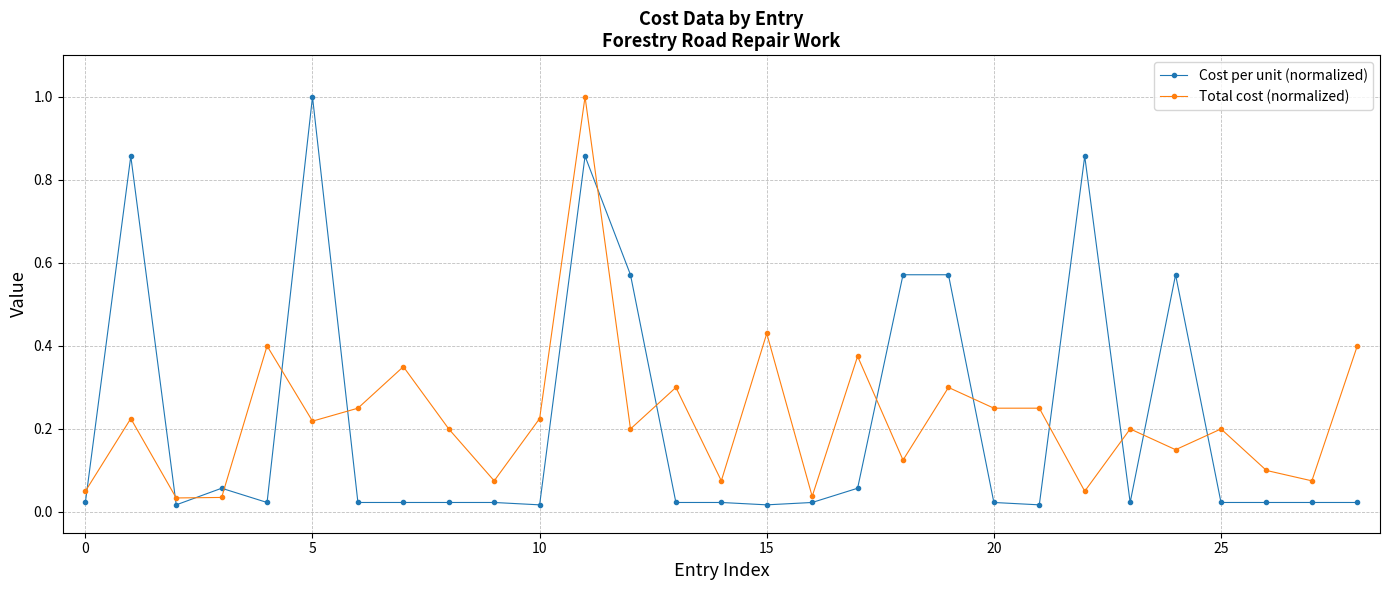

How many lines are shown in the chart?

2